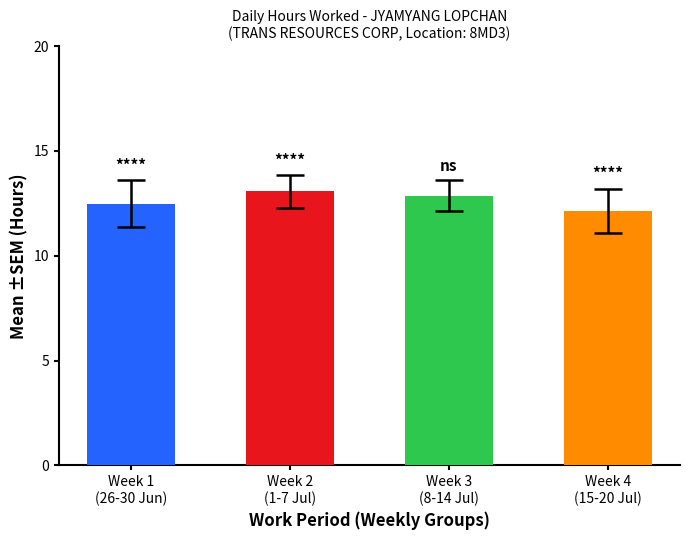

What is the minimum value shown in the chart?

12.1